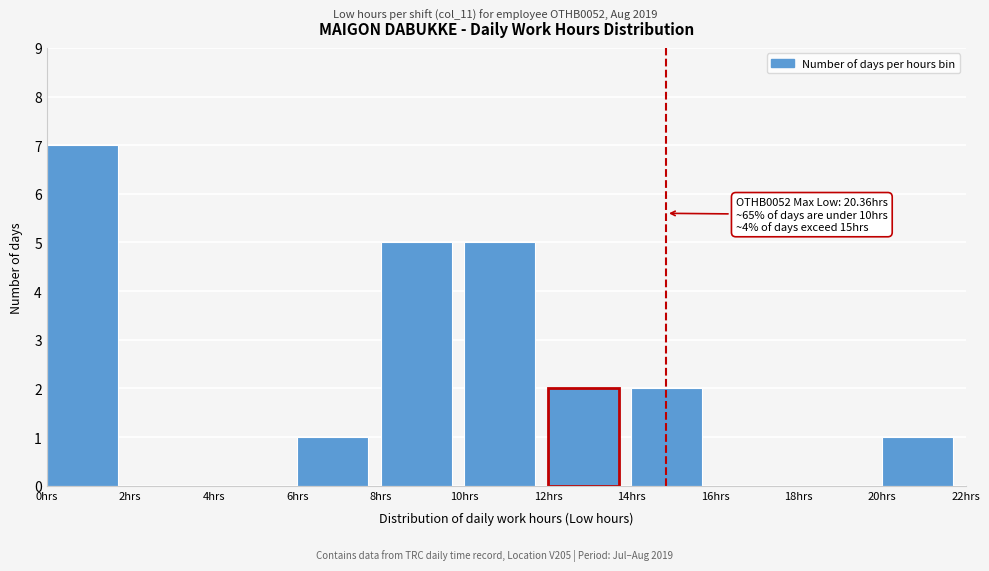

Over which range of the x-axis is the bar tallest?

0 to 2